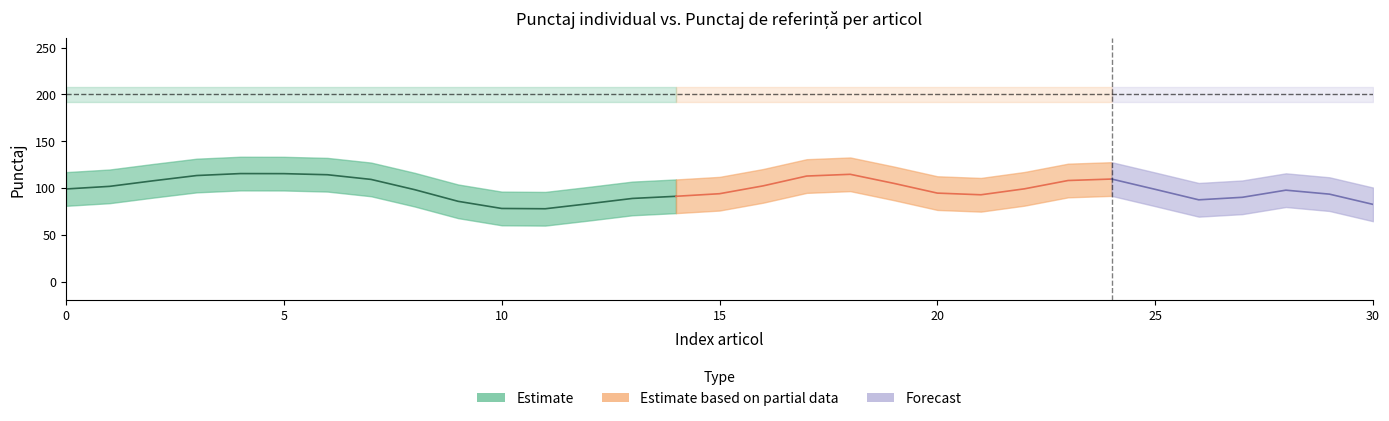

What is the sum of all Punctaj de referinta values?

6200.0